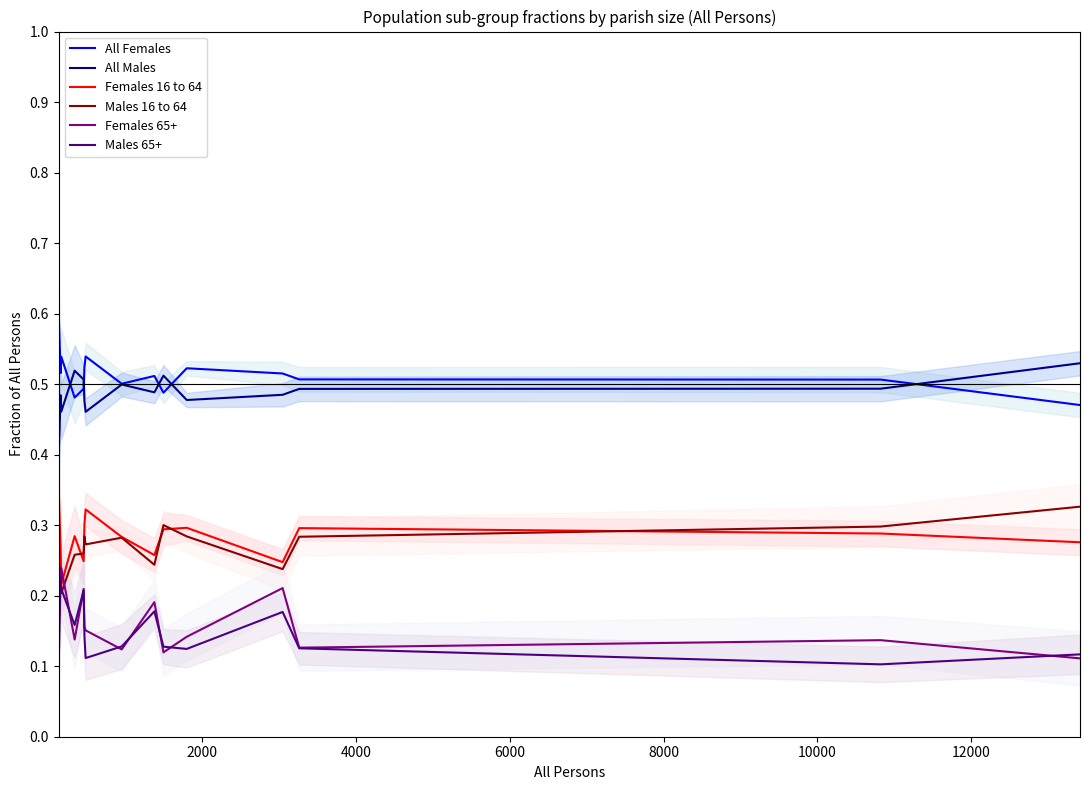

What are all the series names shown in the legend?

All Females, All Males, Females 16 to 64, Males 16 to 64, Females 65+, Males 65+